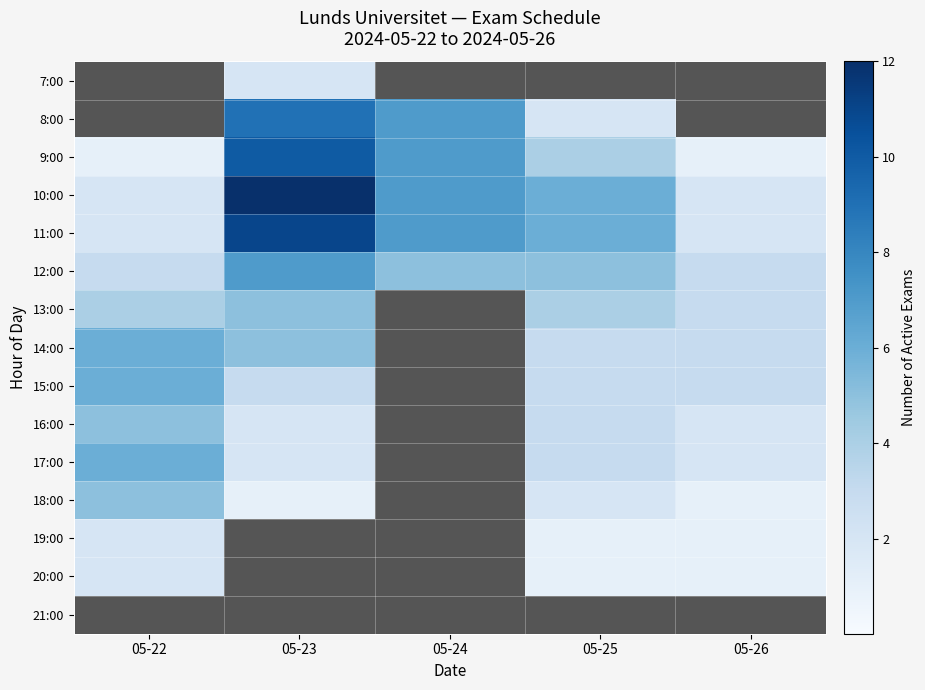

Reading left to right, extract all data points from this chart.

7:00: 05-22=0	05-23=2	05-24=0	05-25=0	05-26=0
8:00: 05-22=0	05-23=9	05-24=7	05-25=2	05-26=0
9:00: 05-22=1	05-23=10	05-24=7	05-25=4	05-26=1
10:00: 05-22=2	05-23=12	05-24=7	05-25=6	05-26=2
11:00: 05-22=2	05-23=11	05-24=7	05-25=6	05-26=2
12:00: 05-22=3	05-23=7	05-24=5	05-25=5	05-26=3
13:00: 05-22=4	05-23=5	05-24=0	05-25=4	05-26=3
14:00: 05-22=6	05-23=5	05-24=0	05-25=3	05-26=3
15:00: 05-22=6	05-23=3	05-24=0	05-25=3	05-26=3
16:00: 05-22=5	05-23=2	05-24=0	05-25=3	05-26=2
17:00: 05-22=6	05-23=2	05-24=0	05-25=3	05-26=2
18:00: 05-22=5	05-23=1	05-24=0	05-25=2	05-26=1
19:00: 05-22=2	05-23=0	05-24=0	05-25=1	05-26=1
20:00: 05-22=2	05-23=0	05-24=0	05-25=1	05-26=1
21:00: 05-22=0	05-23=0	05-24=0	05-25=0	05-26=0